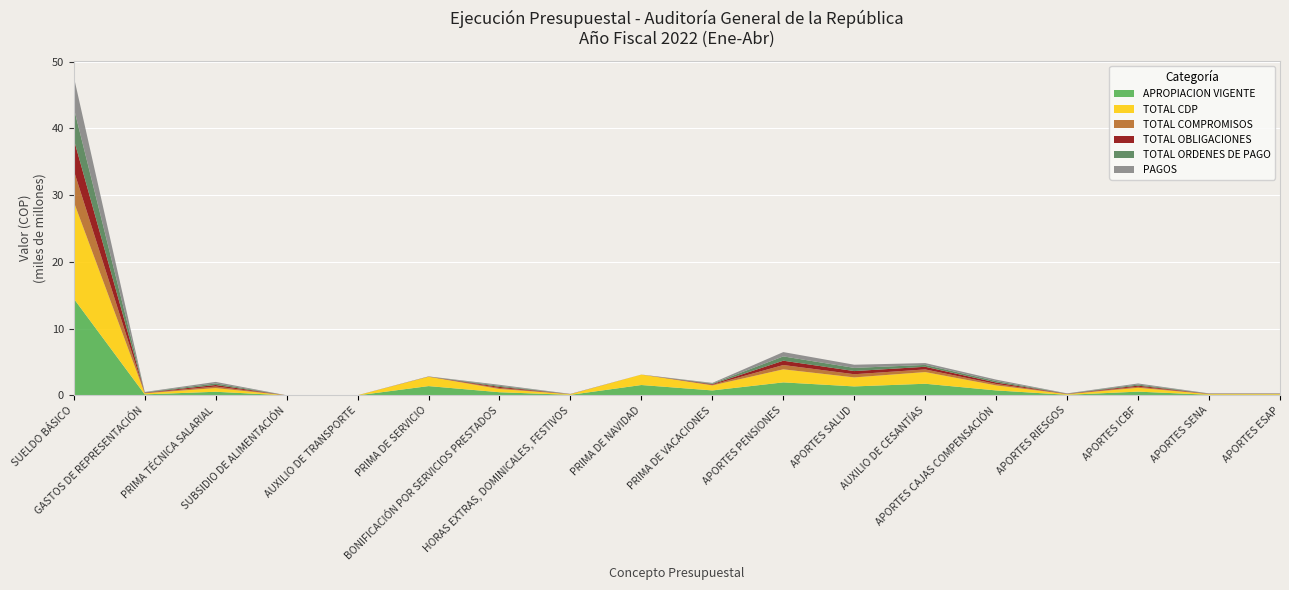

Reading left to right, what are all the values shown in this chart?

APROPIACION VIGENTE: SUELDO BÁSICO=14503000000	GASTOS DE REPRESENTACIÓN=160000000	PRIMA TÉCNICA SALARIAL=550000000	SUBSIDIO DE ALIMENTACIÓN=7000000	AUXILIO DE TRANSPORTE=10970000	PRIMA DE SERVICIO=1400000000	BONIFICACIÓN POR SERVICIOS PRESTADOS=480000000	HORAS EXTRAS, DOMINICALES, FESTIVOS=90000000	PRIMA DE NAVIDAD=1560000000	PRIMA DE VACACIONES=750000000	APORTES PENSIONES=1954481000	APORTES SALUD=1350000000	AUXILIO DE CESANTÍAS=1750000000	APORTES CAJAS COMPENSACIÓN=750000000	APORTES RIESGOS=95000000	APORTES ICBF=570000000	APORTES SENA=100000000	APORTES ESAP=100000000
TOTAL CDP: SUELDO BÁSICO=14503000000	GASTOS DE REPRESENTACIÓN=160000000	PRIMA TÉCNICA SALARIAL=550000000	SUBSIDIO DE ALIMENTACIÓN=7000000	AUXILIO DE TRANSPORTE=10970000	PRIMA DE SERVICIO=1400000000	BONIFICACIÓN POR SERVICIOS PRESTADOS=480000000	HORAS EXTRAS, DOMINICALES, FESTIVOS=90000000	PRIMA DE NAVIDAD=1560000000	PRIMA DE VACACIONES=750000000	APORTES PENSIONES=1954481000	APORTES SALUD=1350000000	AUXILIO DE CESANTÍAS=1750000000	APORTES CAJAS COMPENSACIÓN=750000000	APORTES RIESGOS=95000000	APORTES ICBF=570000000	APORTES SENA=100000000	APORTES ESAP=100000000
TOTAL COMPROMISOS: SUELDO BÁSICO=4692084510	GASTOS DE REPRESENTACIÓN=49583868	PRIMA TÉCNICA SALARIAL=232109545	SUBSIDIO DE ALIMENTACIÓN=1961079	AUXILIO DE TRANSPORTE=3319875	PRIMA DE SERVICIO=13600145	BONIFICACIÓN POR SERVICIOS PRESTADOS=158739800	HORAS EXTRAS, DOMINICALES, FESTIVOS=13156493	PRIMA DE NAVIDAD=1688503	PRIMA DE VACACIONES=94646592	APORTES PENSIONES=646359300	APORTES SALUD=474771300	AUXILIO DE CESANTÍAS=396713137	APORTES CAJAS COMPENSACIÓN=217453300	APORTES RIESGOS=29523700	APORTES ICBF=163118700	APORTES SENA=27229300	APORTES ESAP=27229300
TOTAL OBLIGACIONES: SUELDO BÁSICO=4692084510	GASTOS DE REPRESENTACIÓN=49583868	PRIMA TÉCNICA SALARIAL=232109545	SUBSIDIO DE ALIMENTACIÓN=1961079	AUXILIO DE TRANSPORTE=3319875	PRIMA DE SERVICIO=13600145	BONIFICACIÓN POR SERVICIOS PRESTADOS=158739800	HORAS EXTRAS, DOMINICALES, FESTIVOS=13156493	PRIMA DE NAVIDAD=1688503	PRIMA DE VACACIONES=94646592	APORTES PENSIONES=646359300	APORTES SALUD=474771300	AUXILIO DE CESANTÍAS=396713137	APORTES CAJAS COMPENSACIÓN=217453300	APORTES RIESGOS=29523700	APORTES ICBF=163118700	APORTES SENA=27229300	APORTES ESAP=27229300
TOTAL ORDENES DE PAGO: SUELDO BÁSICO=4692084510	GASTOS DE REPRESENTACIÓN=49583868	PRIMA TÉCNICA SALARIAL=232109545	SUBSIDIO DE ALIMENTACIÓN=1961079	AUXILIO DE TRANSPORTE=3319875	PRIMA DE SERVICIO=13600145	BONIFICACIÓN POR SERVICIOS PRESTADOS=158739800	HORAS EXTRAS, DOMINICALES, FESTIVOS=13156493	PRIMA DE NAVIDAD=1688503	PRIMA DE VACACIONES=94646592	APORTES PENSIONES=646359300	APORTES SALUD=474771300	AUXILIO DE CESANTÍAS=277265916	APORTES CAJAS COMPENSACIÓN=217453300	APORTES RIESGOS=29523700	APORTES ICBF=163118700	APORTES SENA=27229300	APORTES ESAP=27229300
PAGOS: SUELDO BÁSICO=4692084510	GASTOS DE REPRESENTACIÓN=49583868	PRIMA TÉCNICA SALARIAL=232109545	SUBSIDIO DE ALIMENTACIÓN=1961079	AUXILIO DE TRANSPORTE=3319875	PRIMA DE SERVICIO=13600145	BONIFICACIÓN POR SERVICIOS PRESTADOS=158739800	HORAS EXTRAS, DOMINICALES, FESTIVOS=13156493	PRIMA DE NAVIDAD=1688503	PRIMA DE VACACIONES=94646592	APORTES PENSIONES=646359300	APORTES SALUD=474771300	AUXILIO DE CESANTÍAS=277265916	APORTES CAJAS COMPENSACIÓN=217453300	APORTES RIESGOS=29523700	APORTES ICBF=163118700	APORTES SENA=27229300	APORTES ESAP=27229300